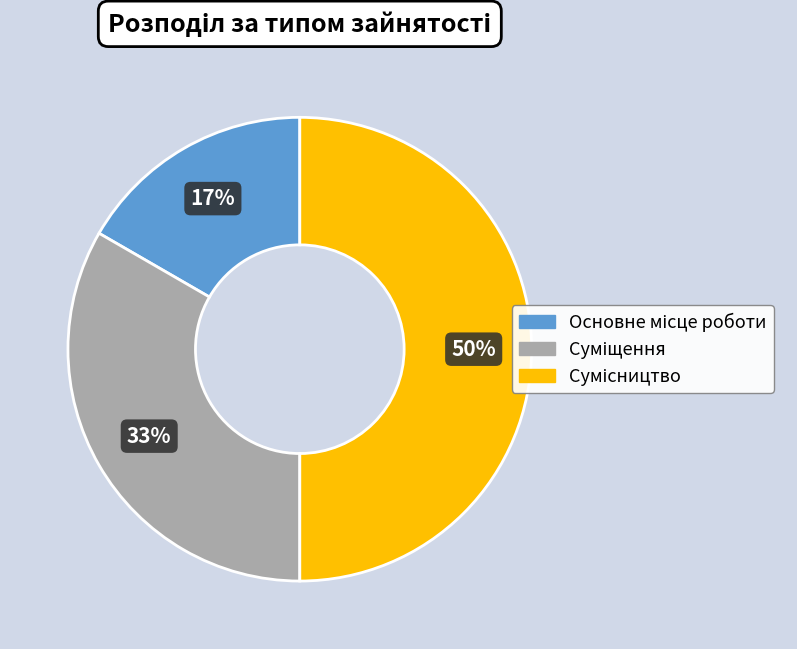

To the nearest percent, what is the average slice percentage?

33%